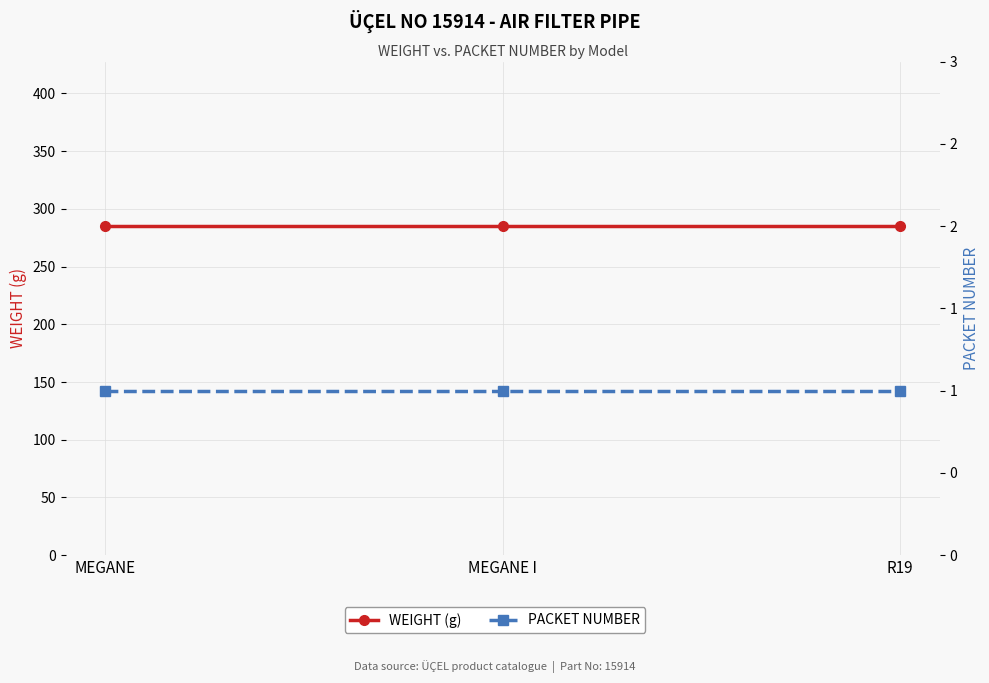

Is it true that WEIGHT (g) equals 504 at MEGANE I?

False